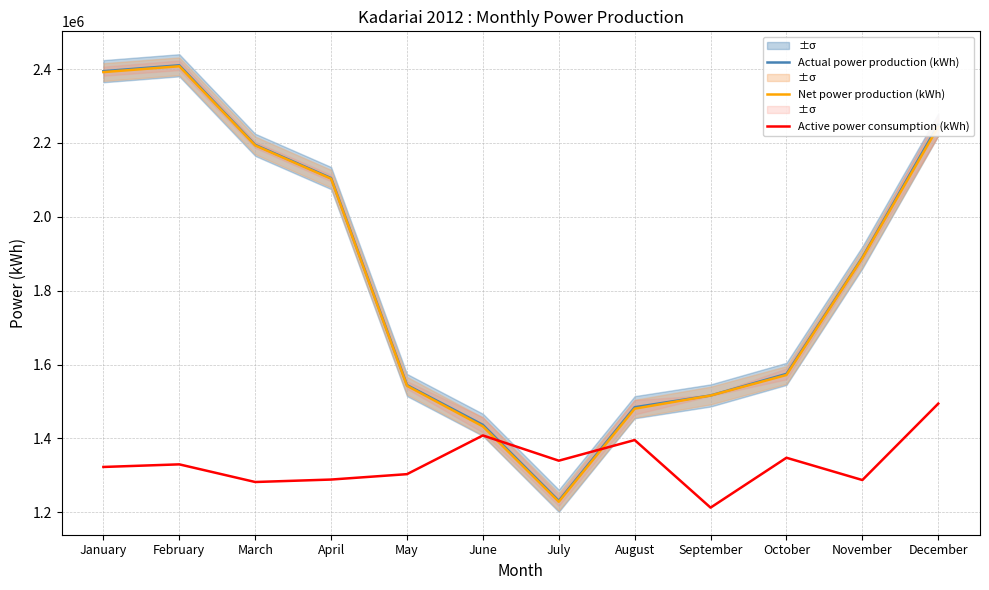

True or false: Actual power production (kWh) and Net power production (kWh) intersect in this chart.

False